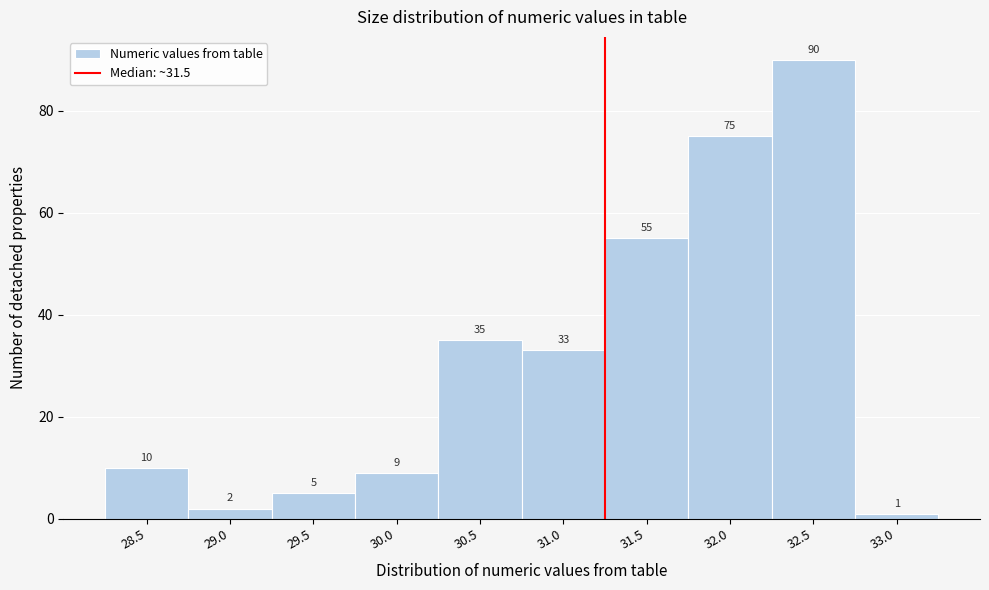

Reading left to right, extract all data points from this chart.

10	2	5	9	35	33	55	75	90	1